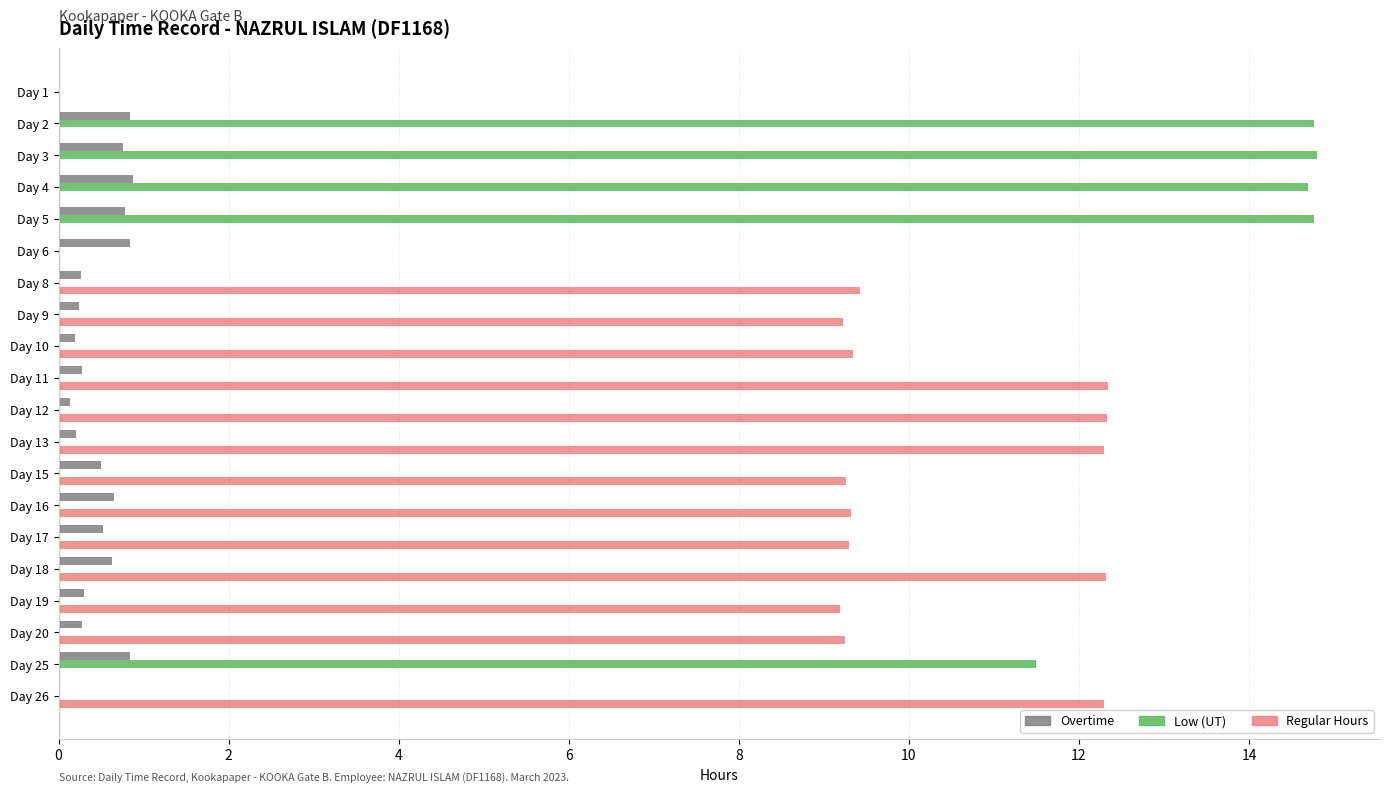

True or false: Overtime has a value of 0.3 at Day 8.

True